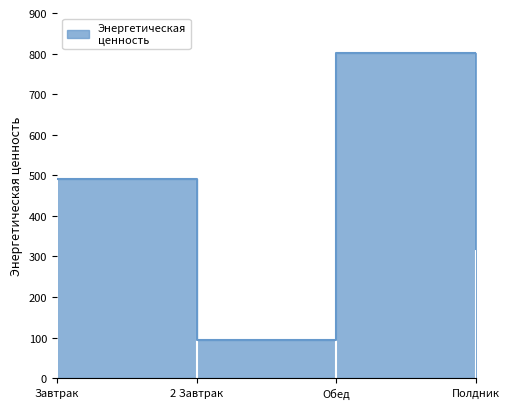

What is the label of the 2nd point from the right?

Обед